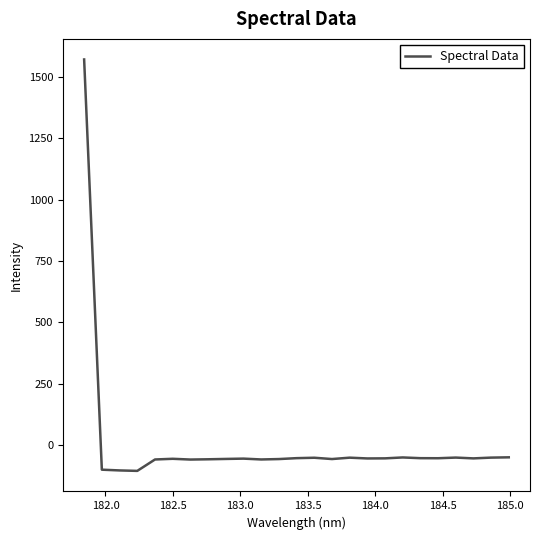

What is the difference between the maximum and minimum values?

1676.7